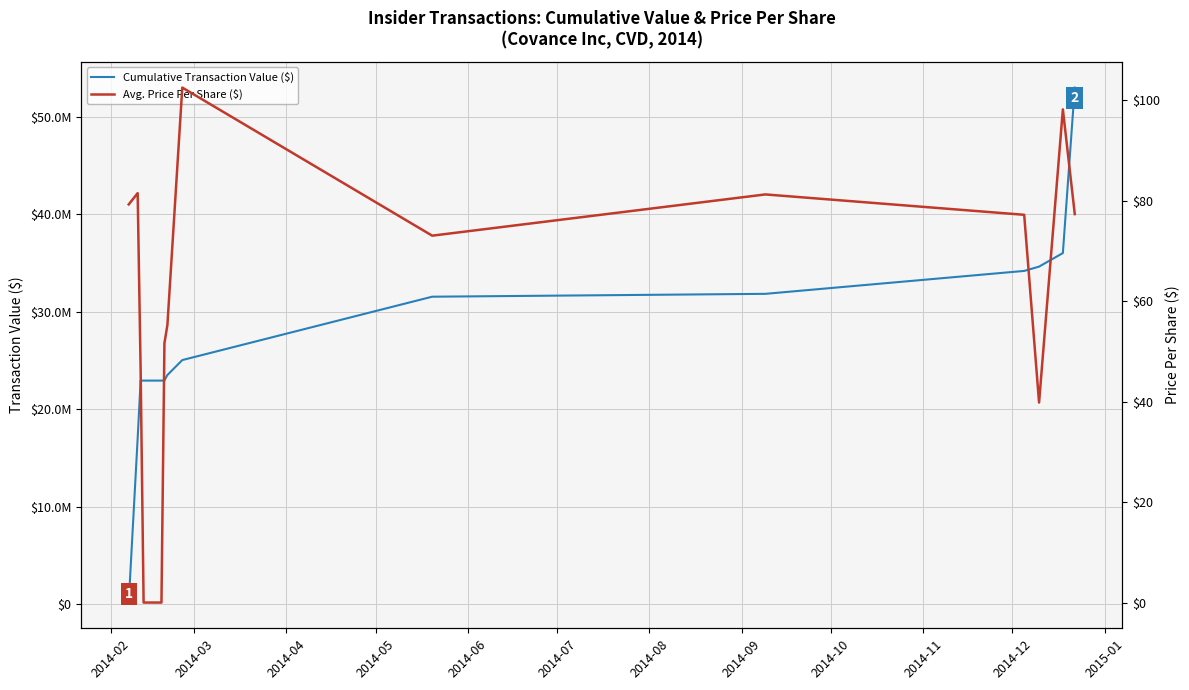

True or false: Cumulative Transaction Value ($) and Avg. Price Per Share ($) intersect in this chart.

False